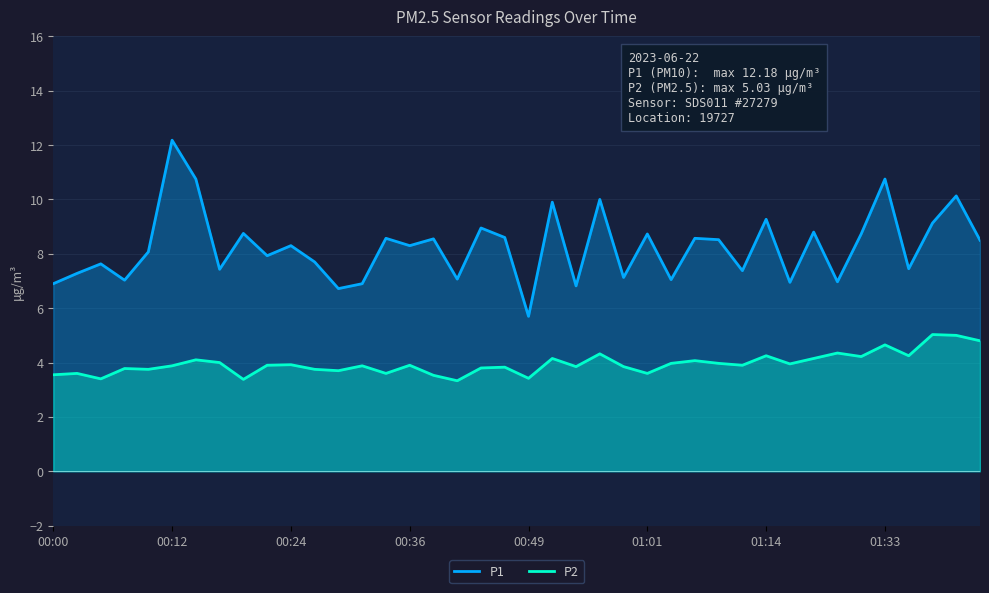

Reading left to right, list all the values displayed in this chart.

P1: 6.9	7.3	7.6	7.0	8.1	12.2	10.8	7.4	8.8	7.9	8.3	7.7	6.7	6.9	8.6	8.3	8.6	7.1	8.9	8.6	5.7	9.9	6.8	10.0	7.1	8.7	7.0	8.6	8.5	7.4	9.3	7.0	8.8	7.0	8.7	10.8	7.5	9.1	10.1	8.5
P2: 3.5	3.6	3.4	3.8	3.8	3.9	4.1	4.0	3.4	3.9	3.9	3.8	3.7	3.9	3.6	3.9	3.5	3.3	3.8	3.8	3.4	4.2	3.9	4.3	3.9	3.6	4.0	4.1	4.0	3.9	4.2	4.0	4.2	4.3	4.2	4.7	4.2	5.0	5.0	4.8